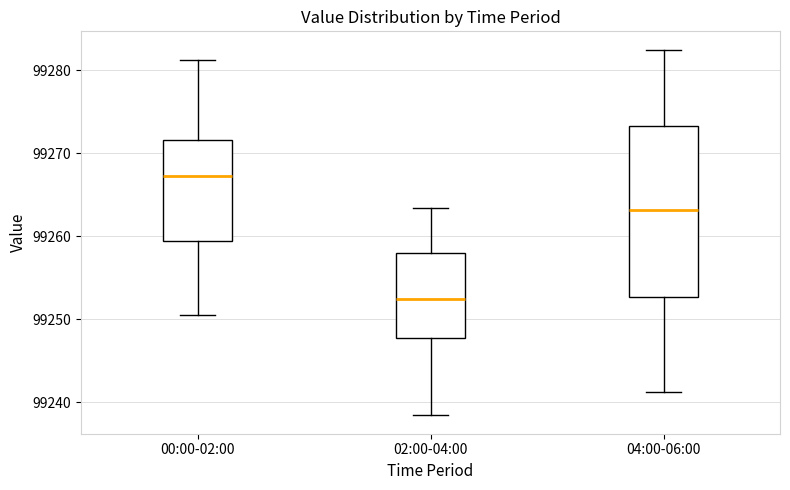

Comparing the boxes themselves (not the whiskers), which one is the tallest?

04:00-06:00